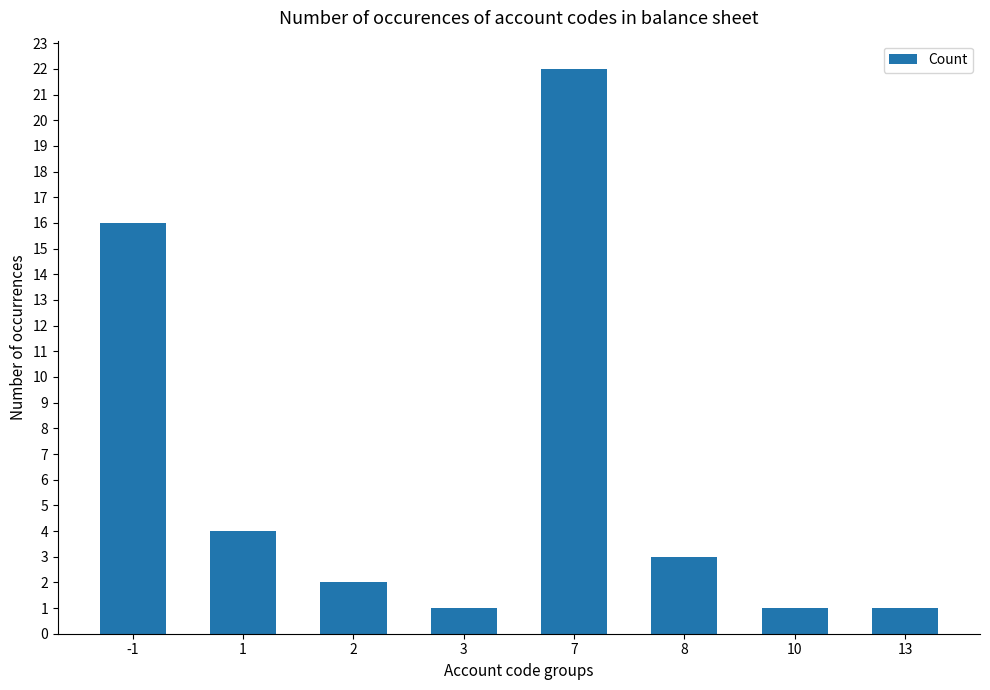

Approximately how many times larger is the value at 7 compared to 2?

11.0